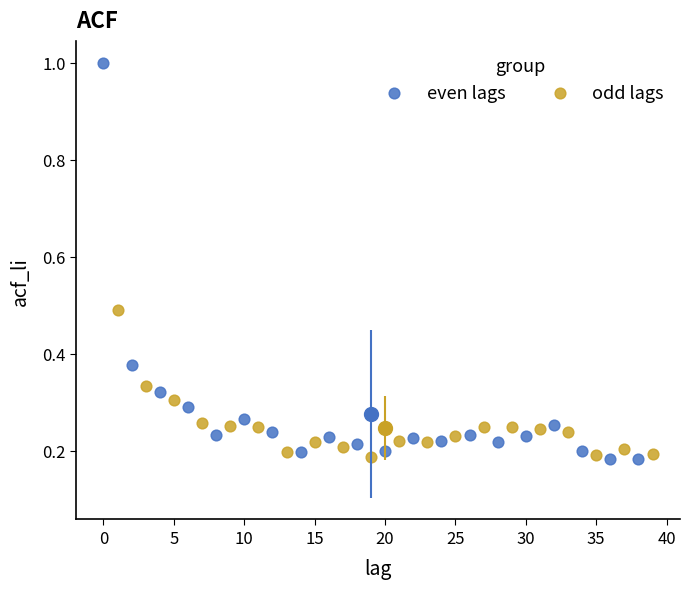

Which series reaches the maximum Y coordinate?

even lags